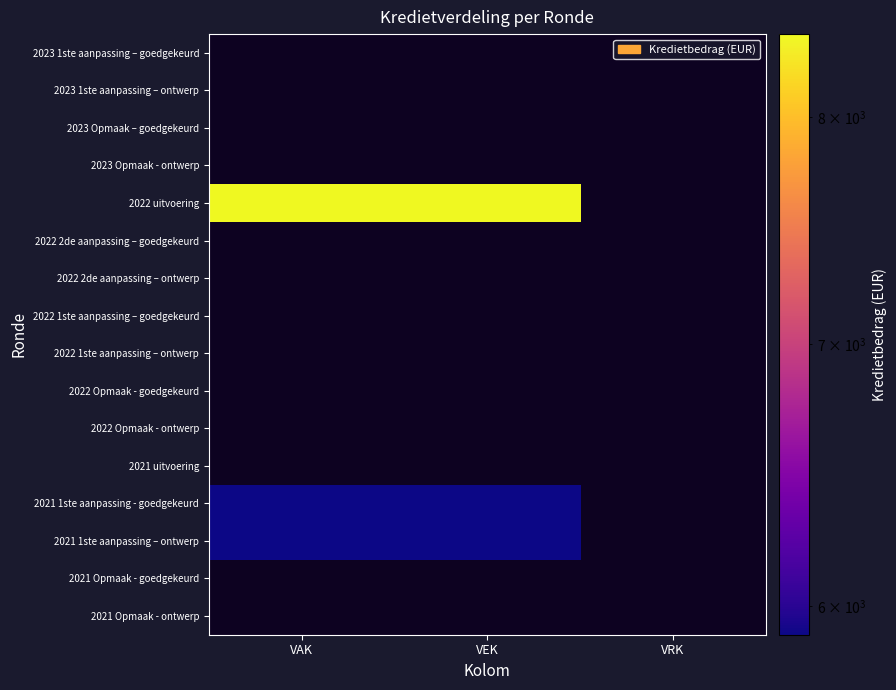

Which has a higher value, VRK or VAK?

VAK